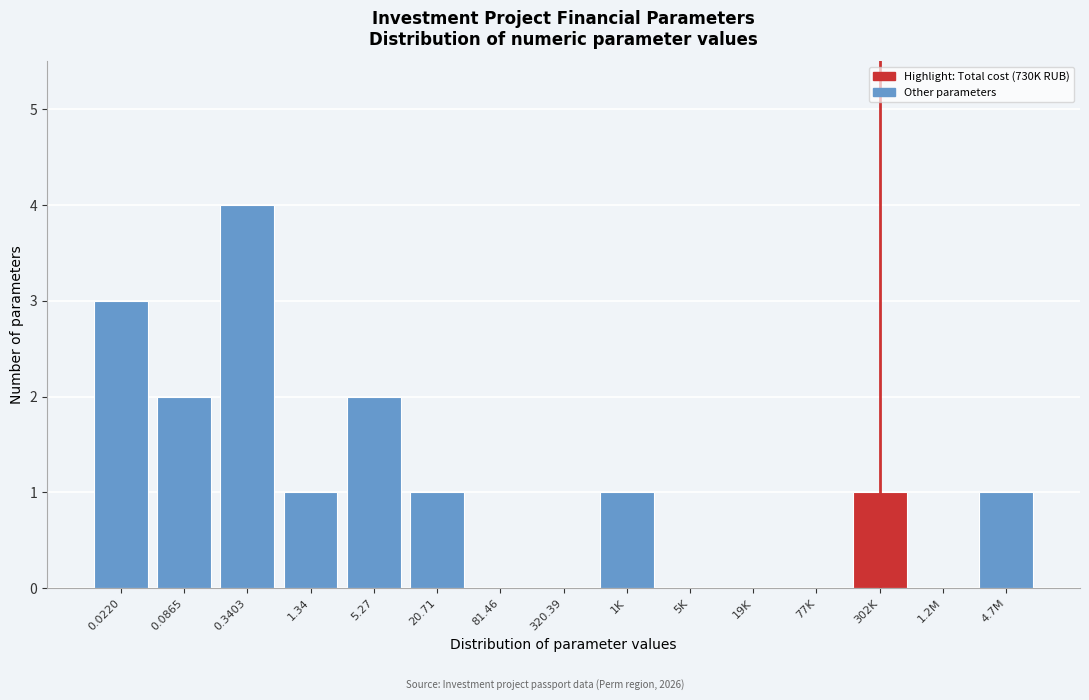

Reading left to right, what are all the values shown in this chart?

0.0220=3	0.0865=2	0.3403=4	1.34=1	5.27=2	20.71=1	81.46=0	320.39=0	1K=1	5K=0	19K=0	77K=0	302K=1	1.2M=0	4.7M=1